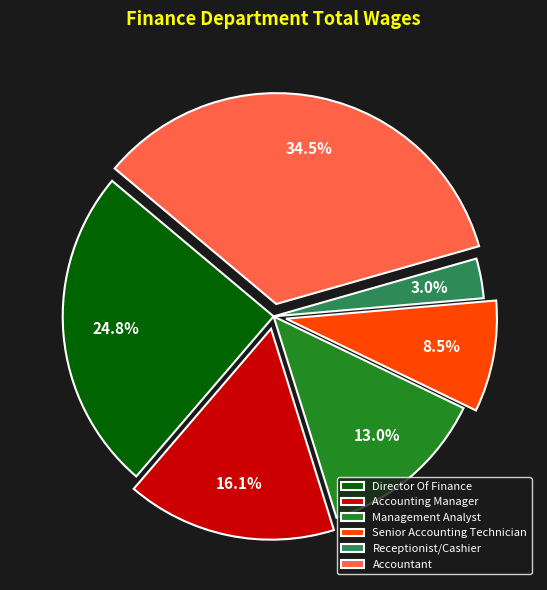

Is the sum of Accountant and Management Analyst greater than half?

No